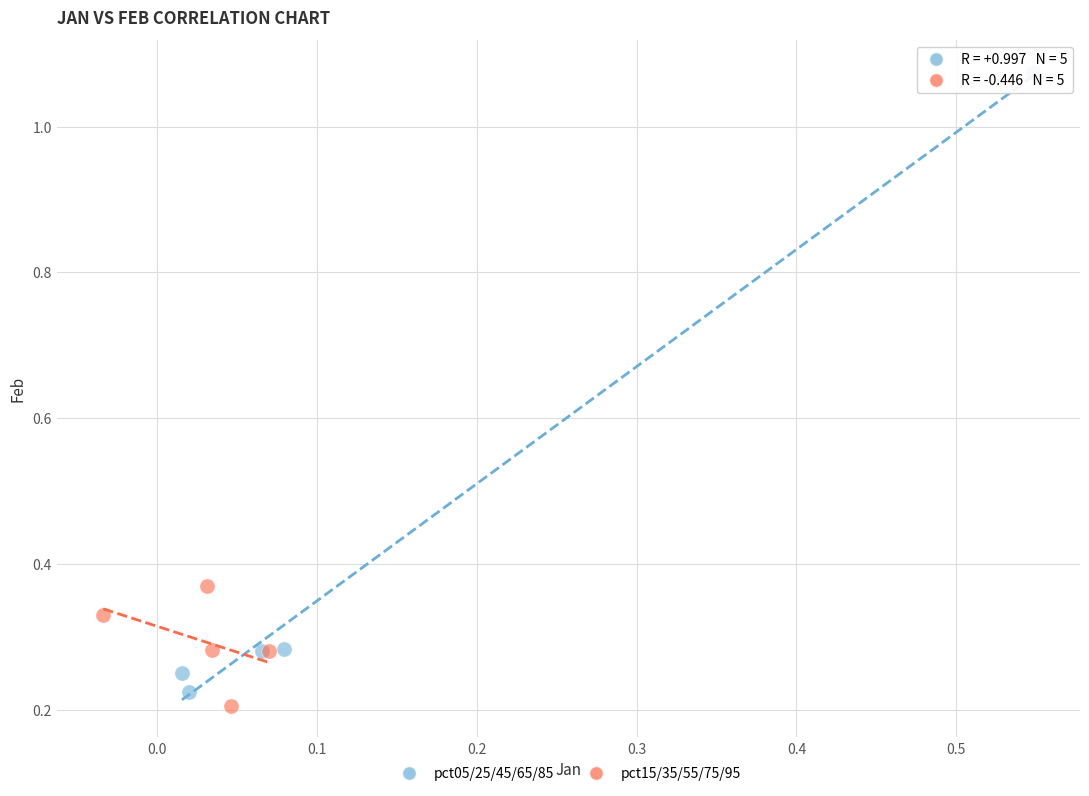

Which series contains the highest Y value?

pct05/25/45/65/85